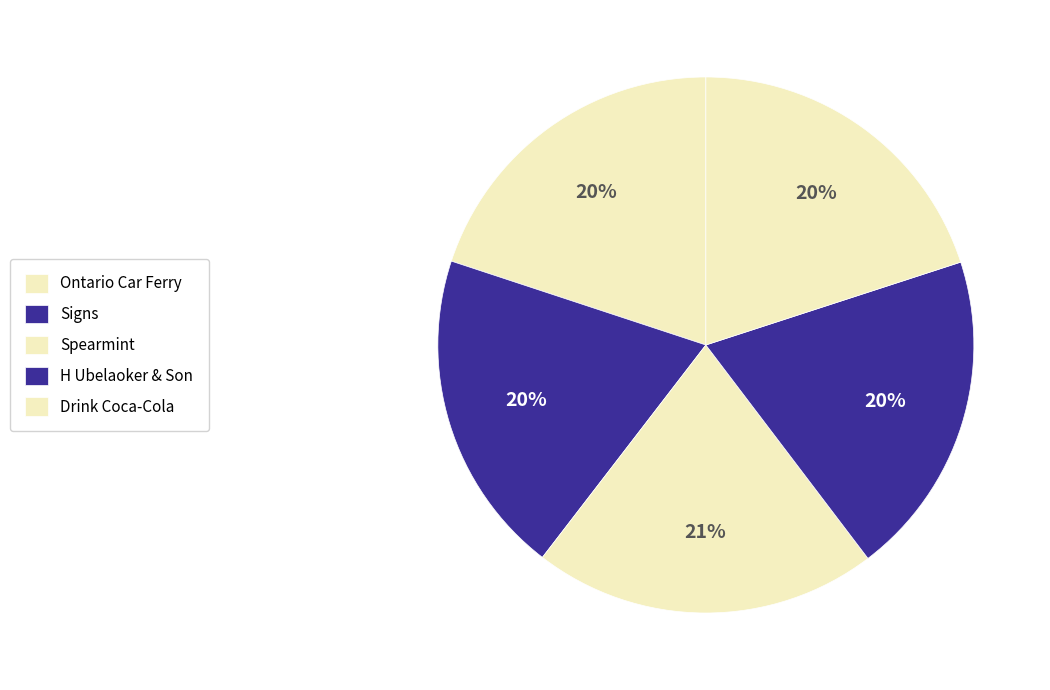

How many slices are in this pie chart?

5